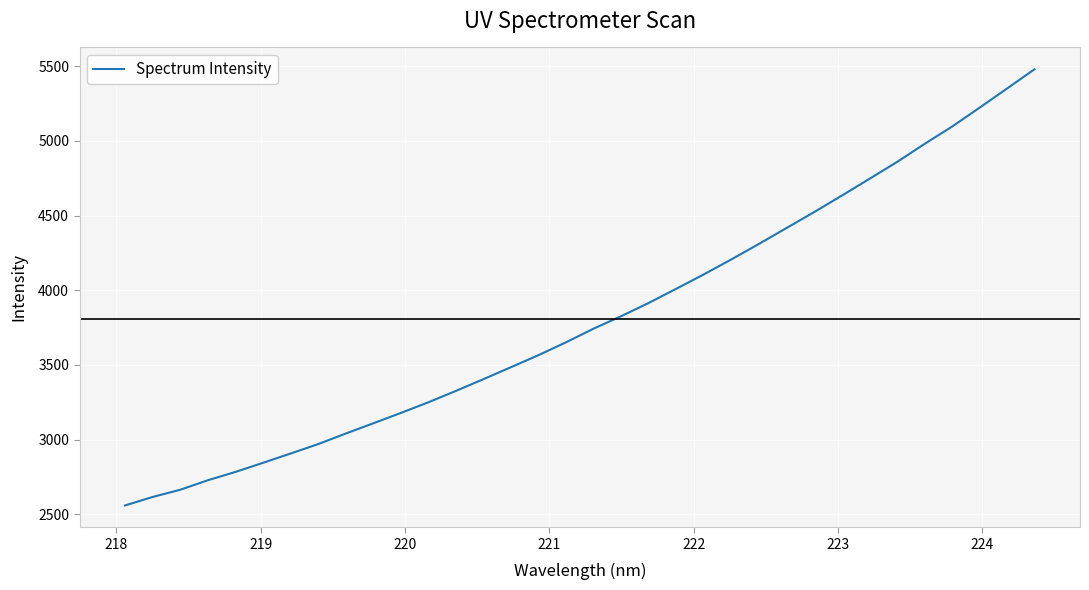

What is the difference between the maximum and minimum values?

2921.6